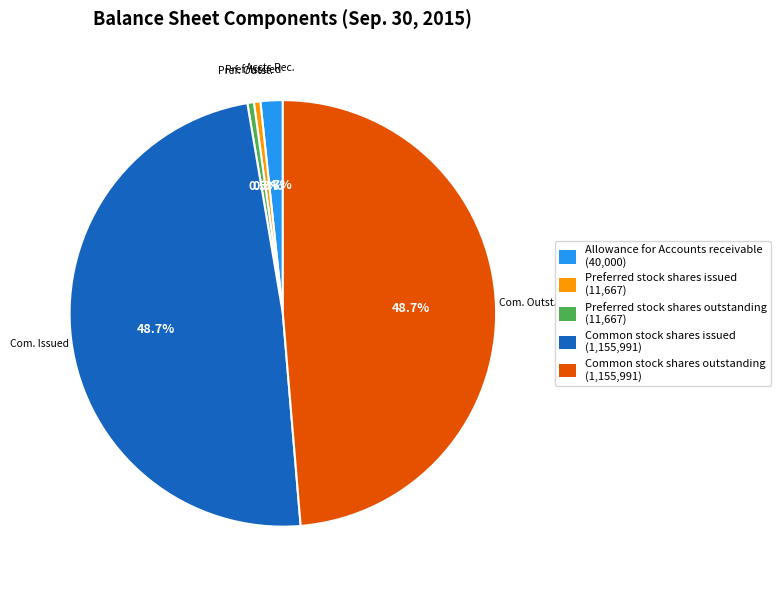

How many slices are in this pie chart?

5